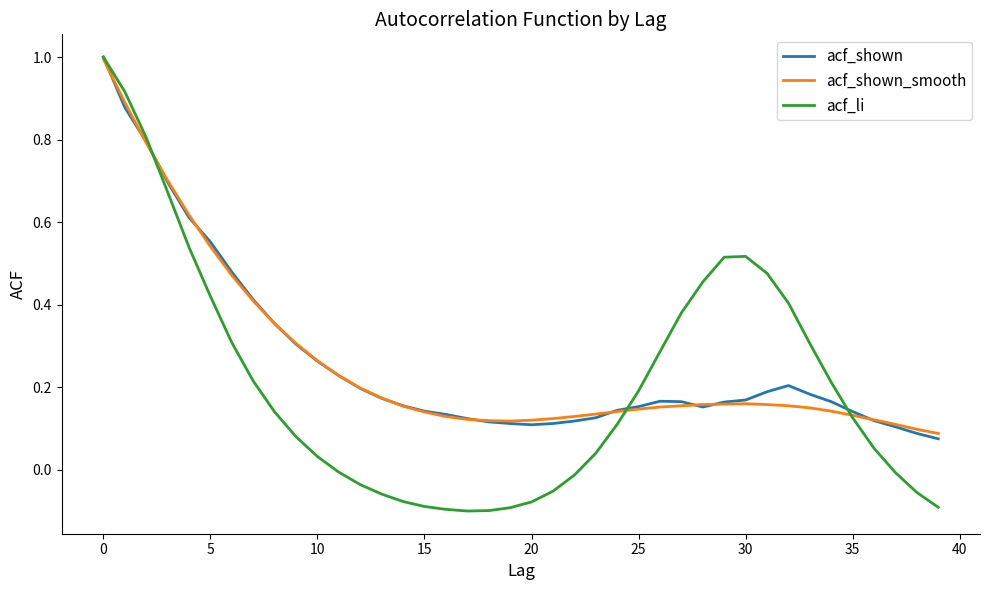

Which series has the largest range (max minus min)?

acf_li